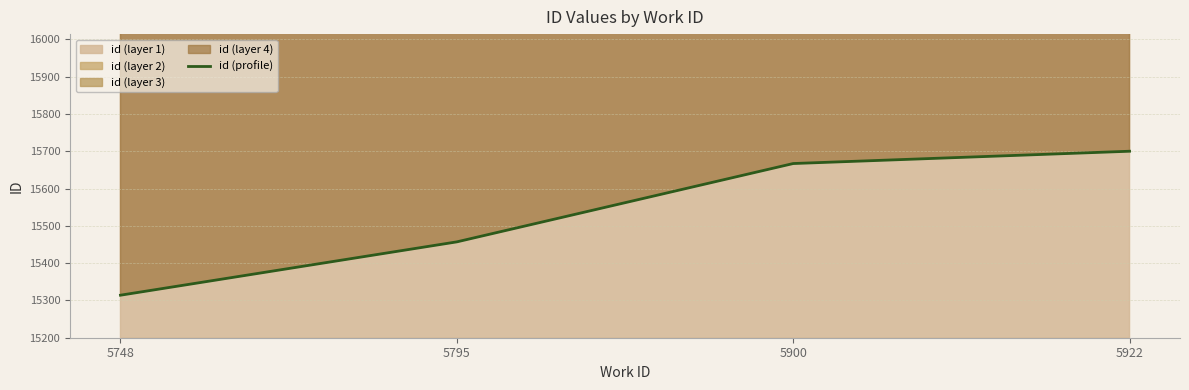

What is the sum of all values?

62138